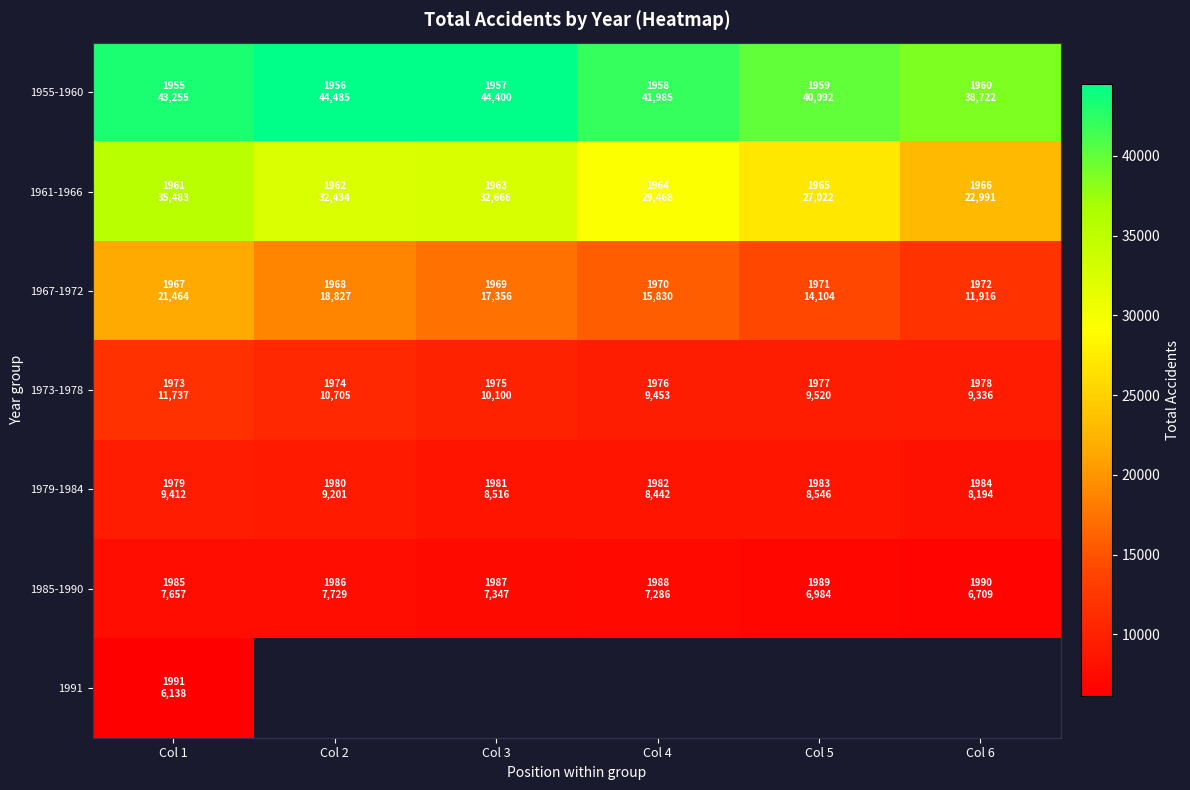

Which has a higher value, Col 4 or Col 2?

Col 2